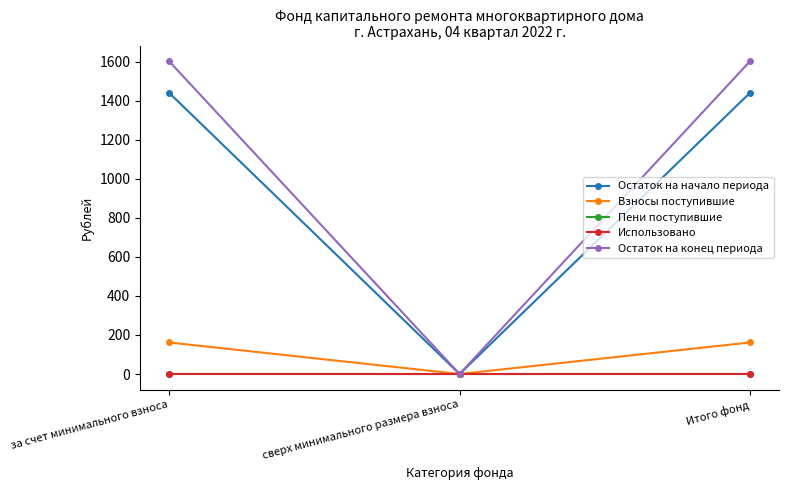

What is the difference between the highest and lowest values at за счет минимального взноса?

1603.4